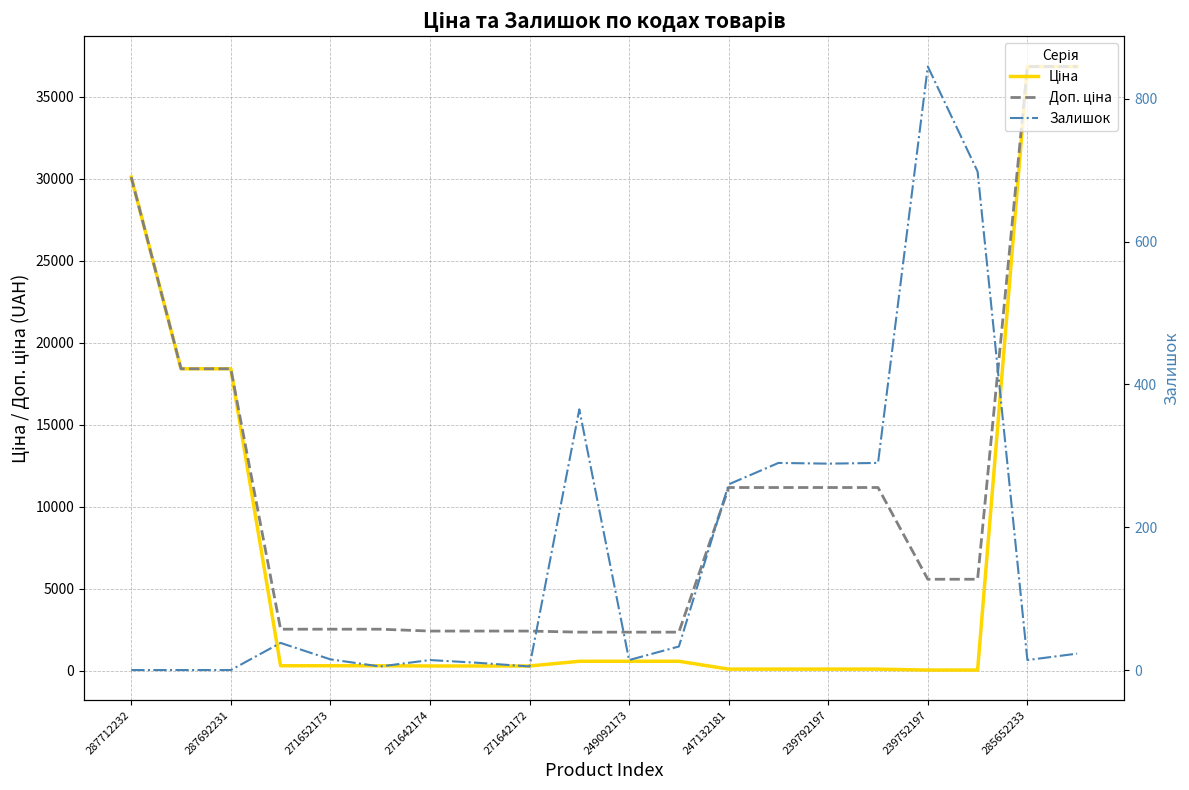

The Ціна series shows 954.6 at 285652233. True or false?

False